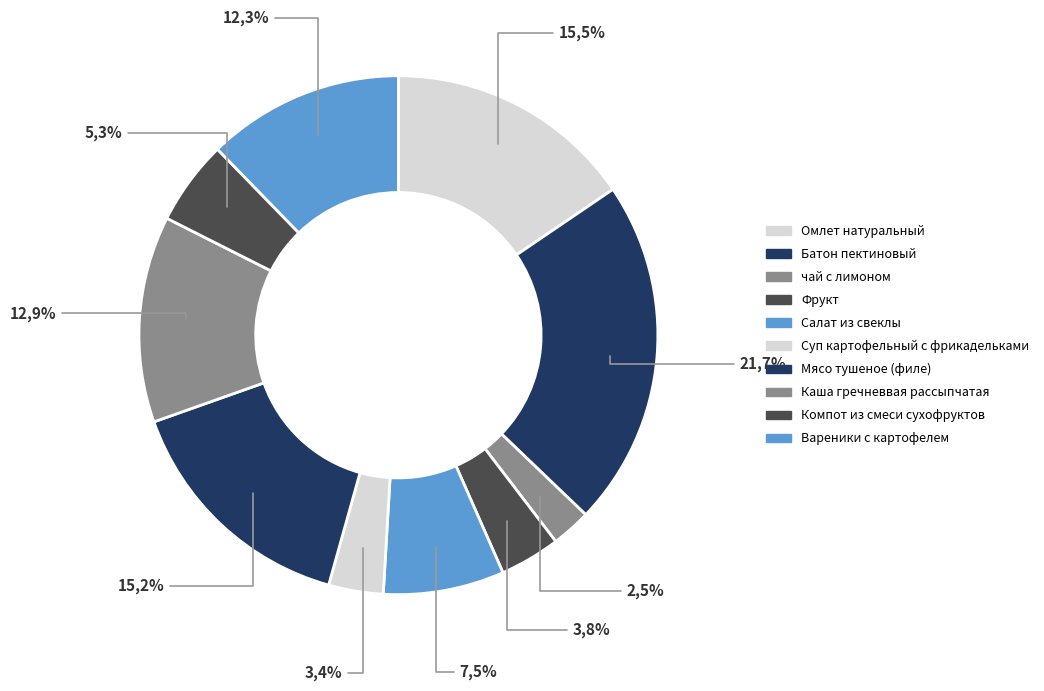

Which has a higher value, Мясо тушеное (филе) or Фрукт?

Мясо тушеное (филе)